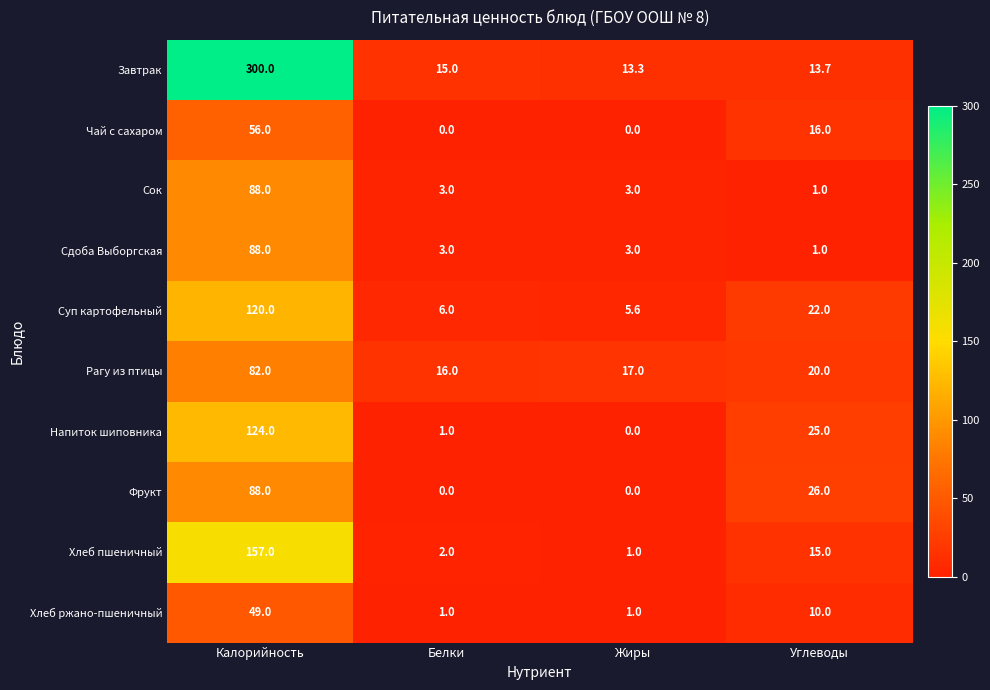

Where does the Сдоба Выборгская series first go above 3?

Калорийность